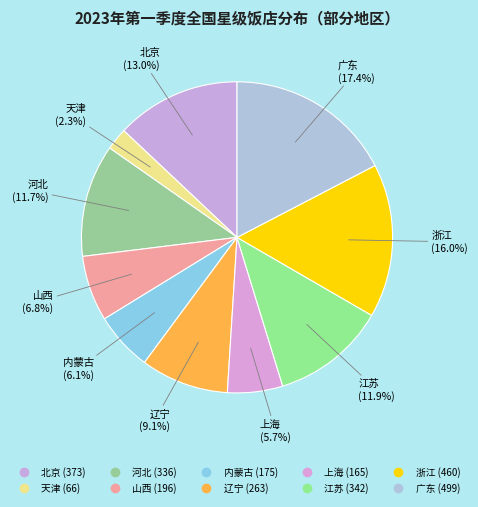

How many slices are in this pie chart?

10